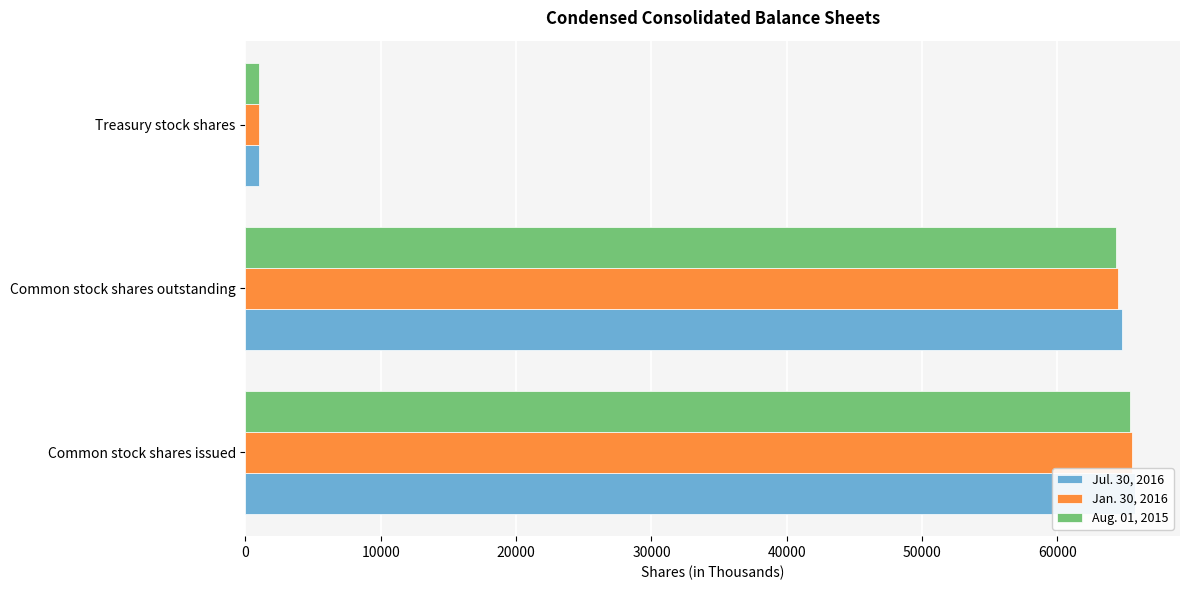

Which series changed the most between 0 and 20000?

Jul. 30, 2016